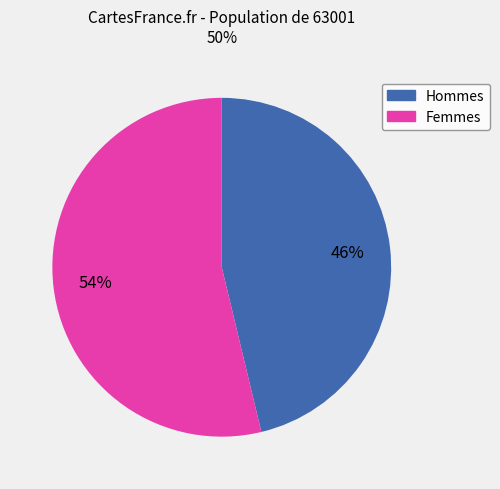

Is there any slice that represents more than half of the pie?

Yes